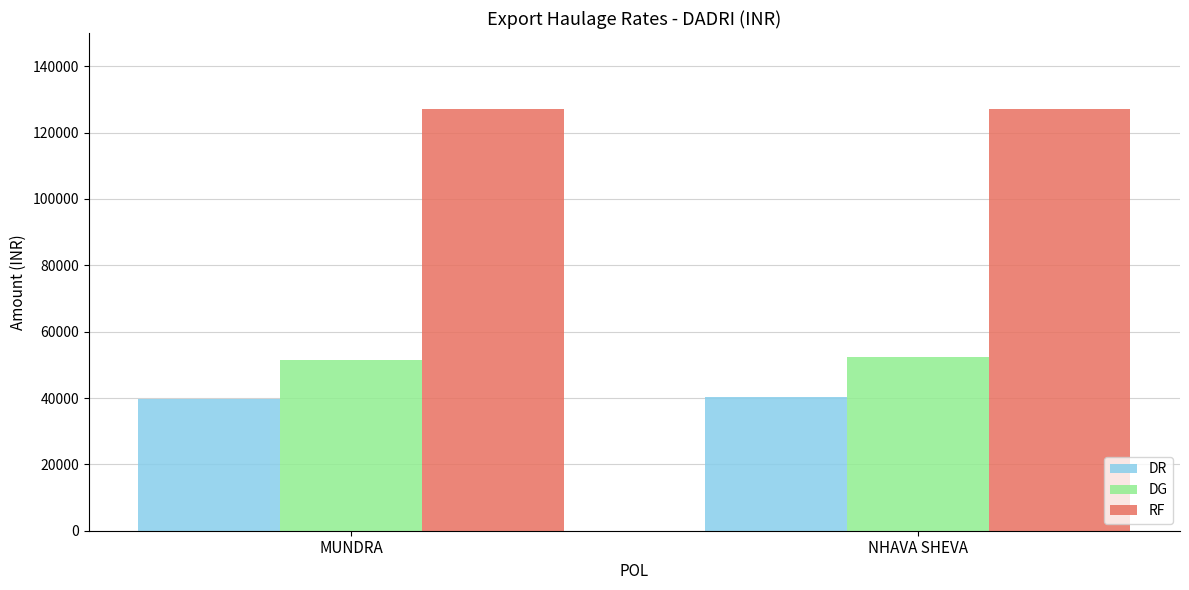

At NHAVA SHEVA, list the series in order from smallest to largest.

DR, DG, RF